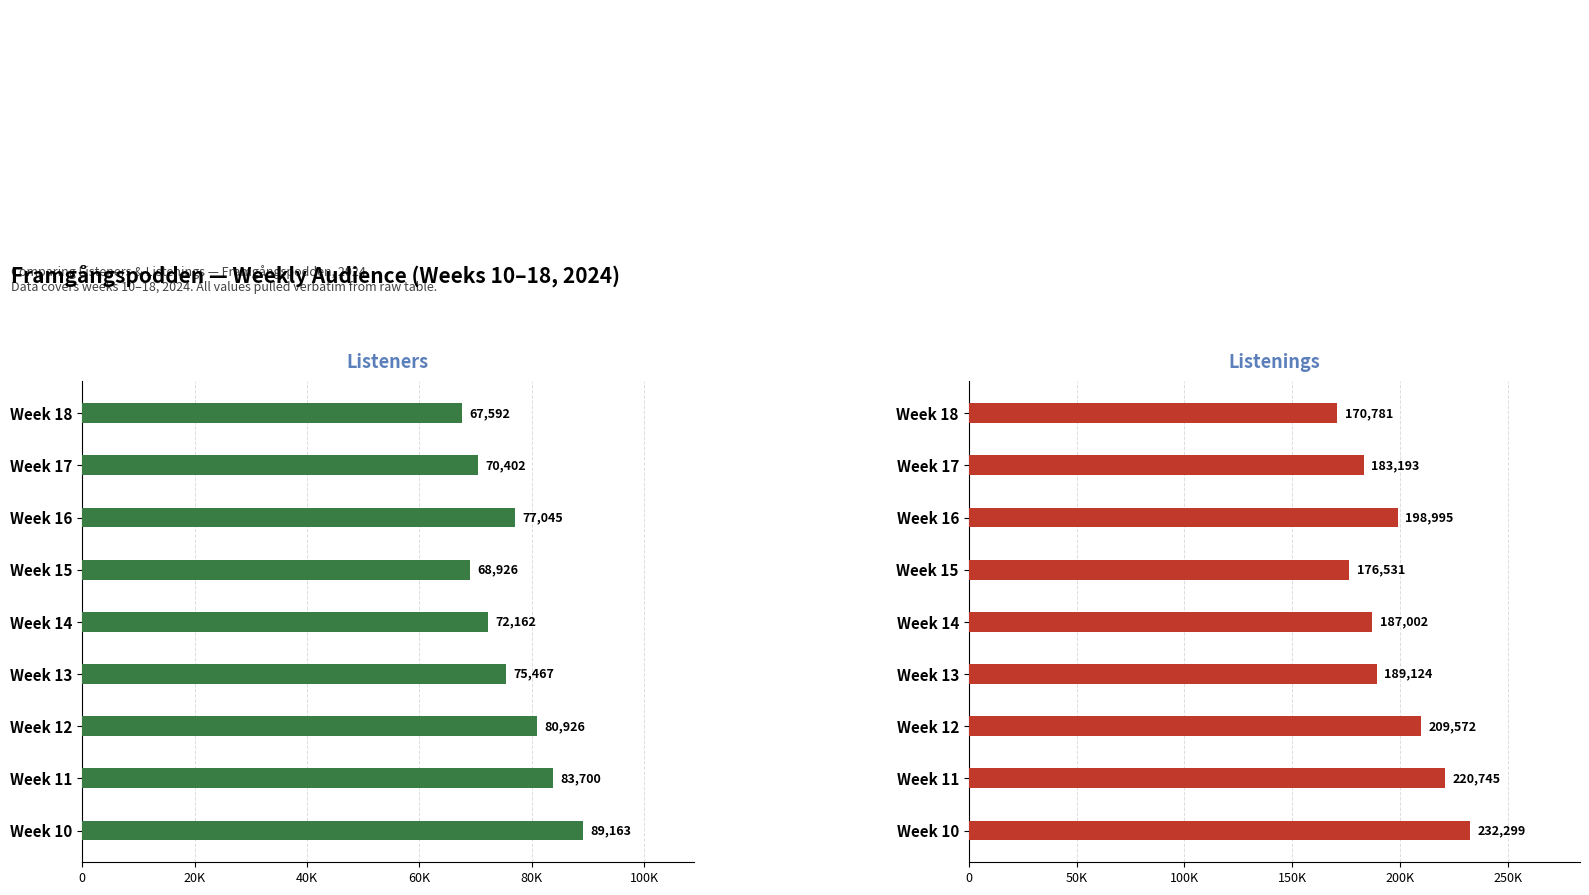

How many bars are there in total?

18